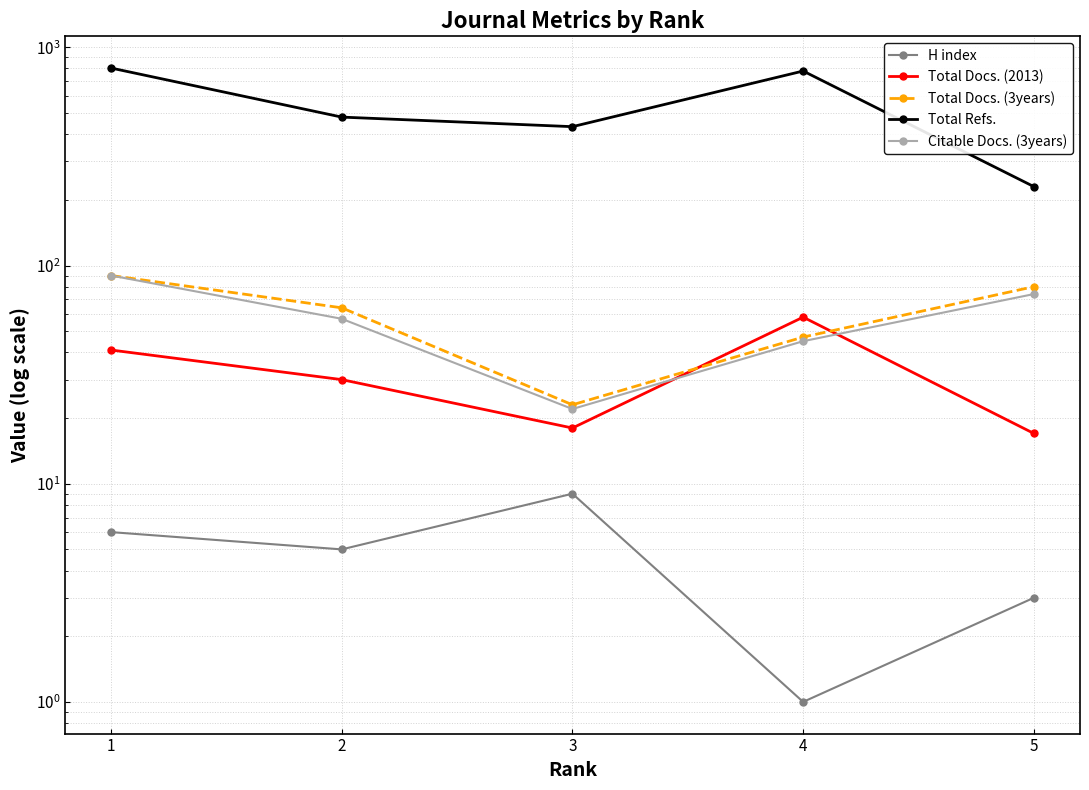

What is the difference between the H index values at 2 and 3?

4